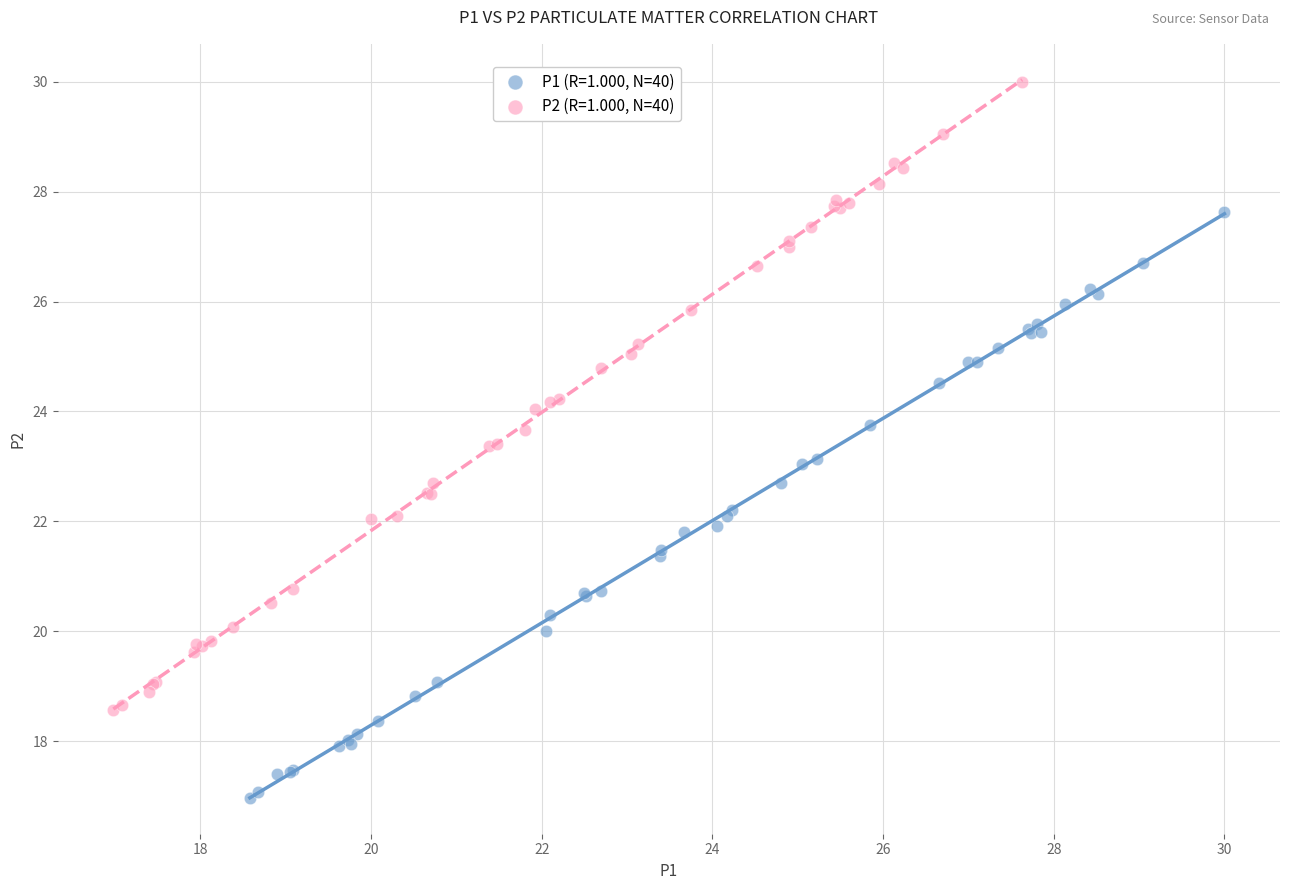

Which series contains the highest Y value?

P2 (R=1.000, N=40)